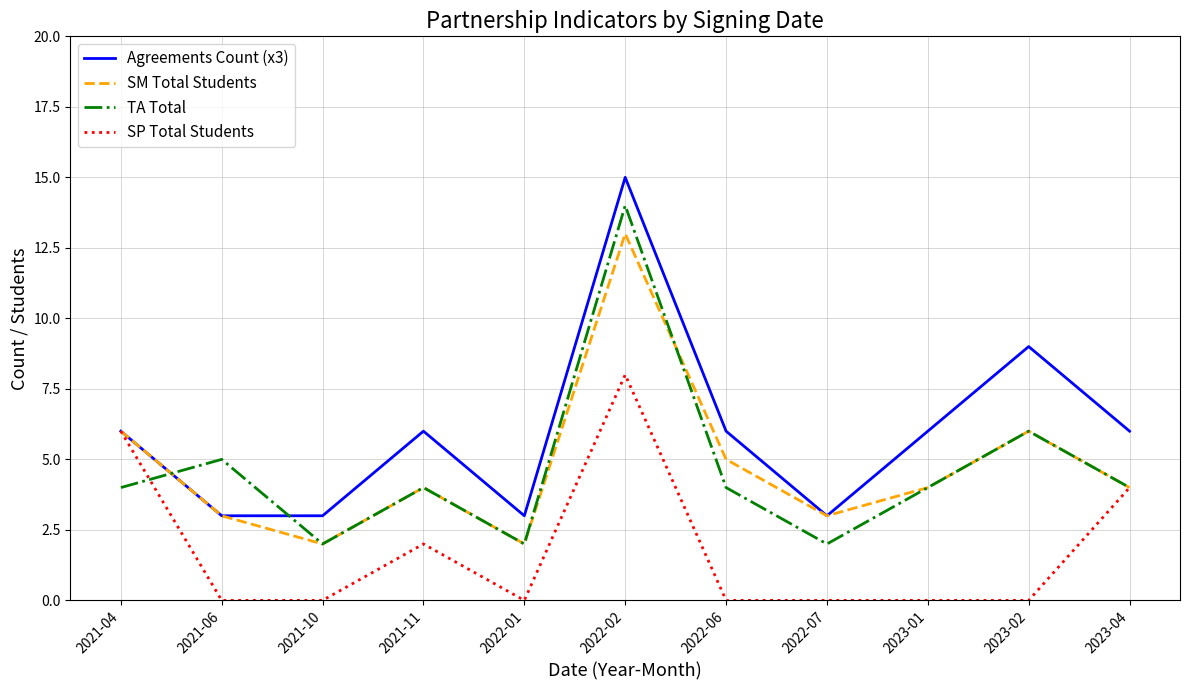

At which category does the chart reach its peak across all series?

2022-02